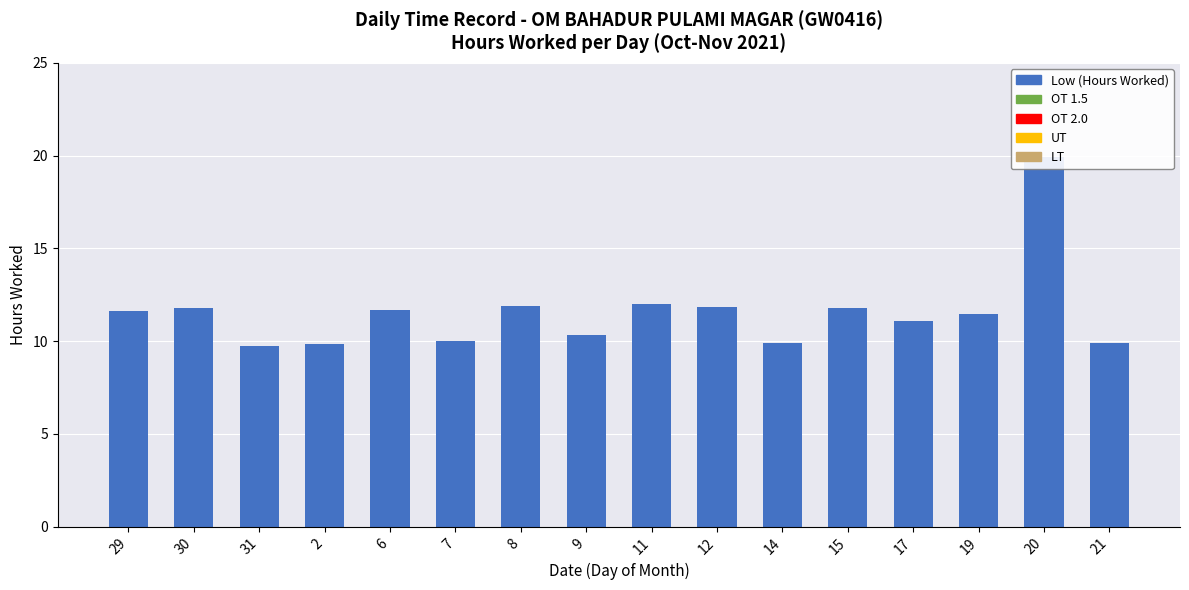

What is the approximate value of Low (Hours Worked) at 20?

19.9